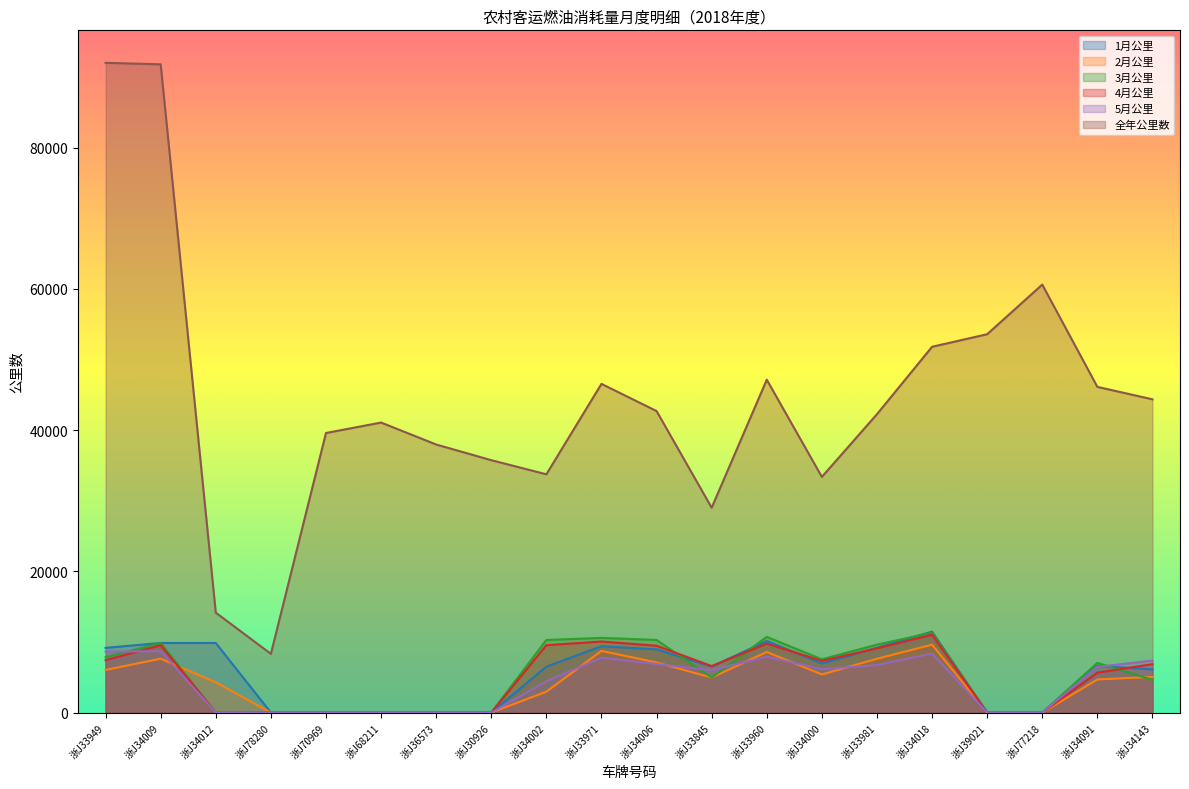

Which series has the widest spread of values?

全年公里数